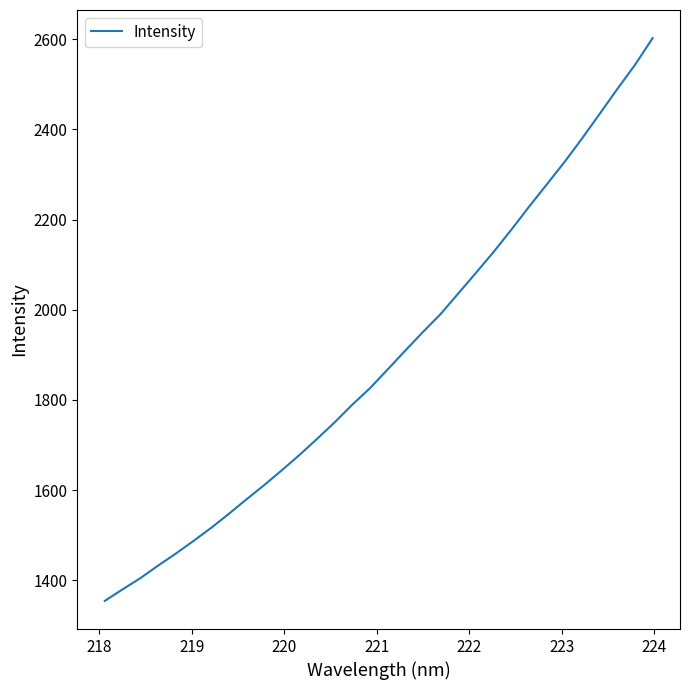

What is the greatest value displayed?

2602.6